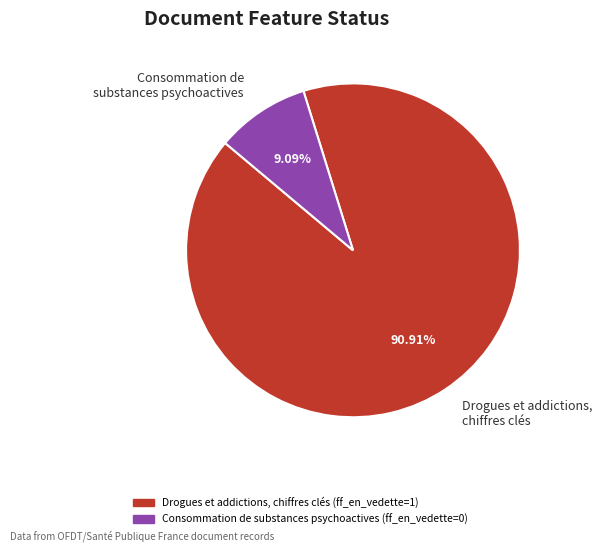

What is the majority slice?

Drogues et addictions, chiffres clés